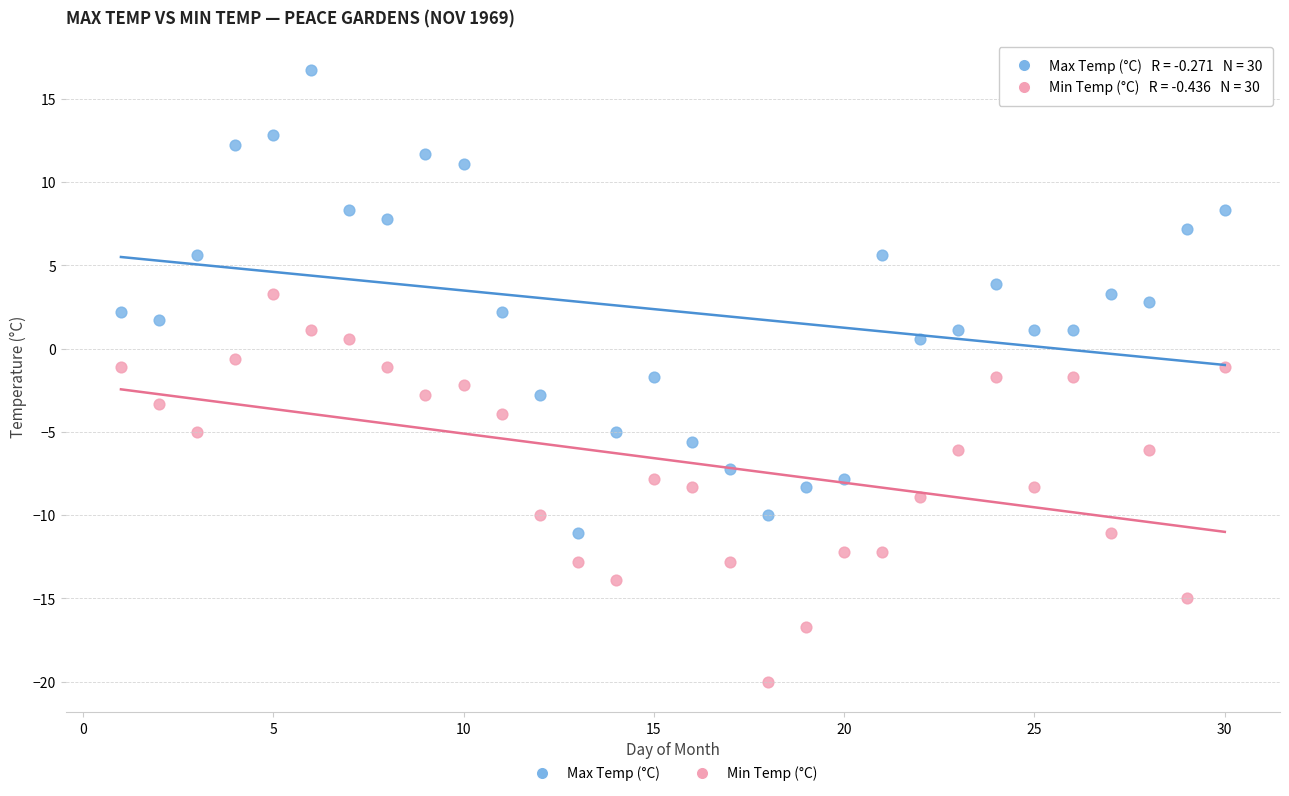

Across all data points, what is the range of Y values (max minus min)?

36.7